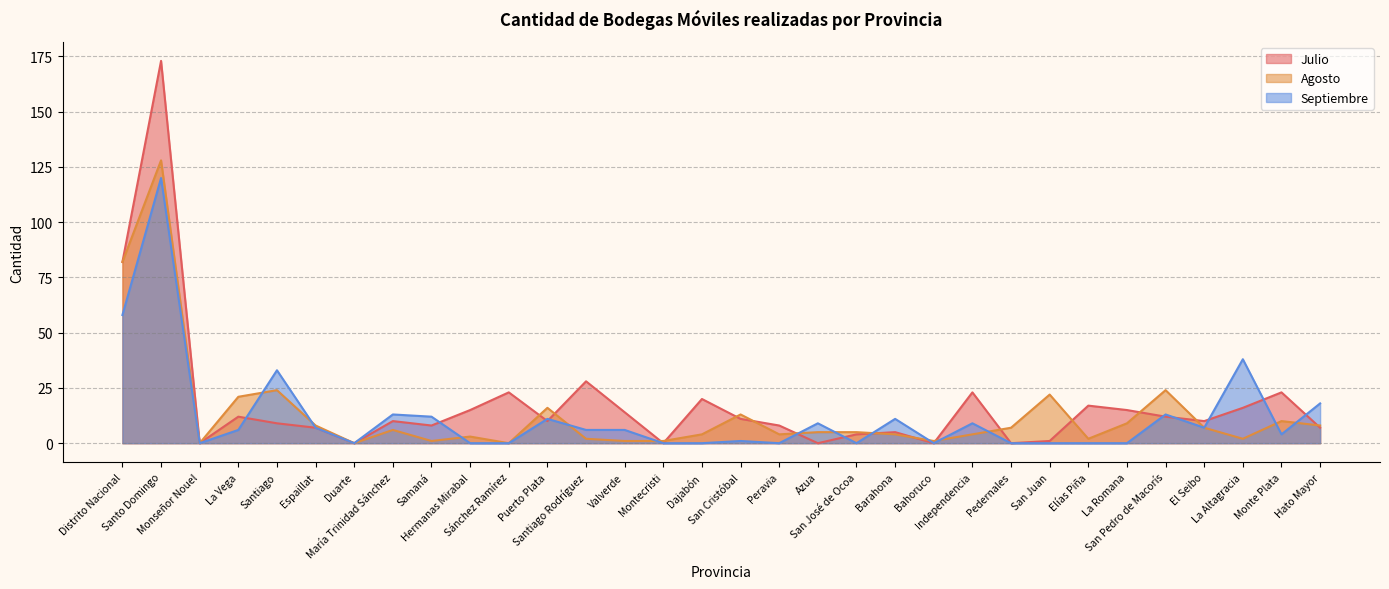

Rank the categories by Agosto value from highest to lowest.

Santo Domingo, Distrito Nacional, Santiago, San Pedro de Macorís, San Juan, La Vega, Puerto Plata, San Cristóbal, Monte Plata, La Romana, Espaillat, Hato Mayor, Pedernales, El Seibo, María Trinidad Sánchez, Azua, San José de Ocoa, Dajabón, Peravia, Barahona, Independencia, Hermanas Mirabal, Santiago Rodríguez, Elías Piña, La Altagracia, Samaná, Valverde, Montecristi, Bahoruco, Monseñor Nouel, Duarte, Sánchez Ramírez